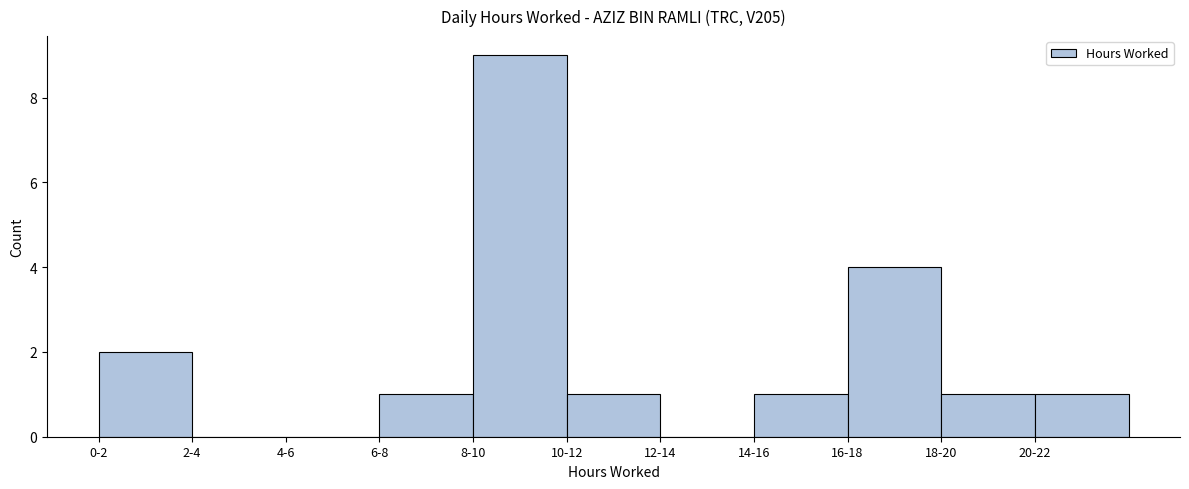

Reading left to right, transcribe all the data shown in this chart.

0-2=2	2-4=0	4-6=0	6-8=1	8-10=9	10-12=1	12-14=0	14-16=1	16-18=4	18-20=1	20-22=1